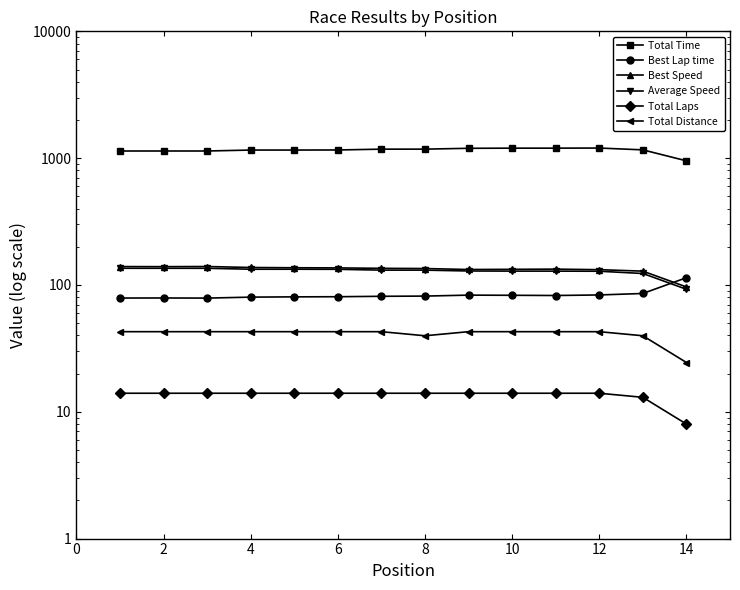

True or false: Total Time and Total Distance cross at least once.

False